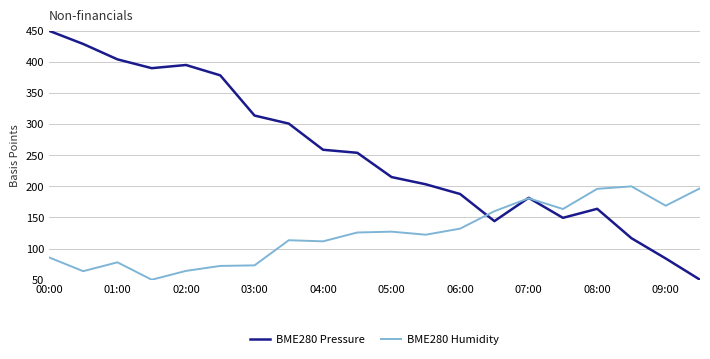

Which series has the widest spread of values?

BME280 Pressure